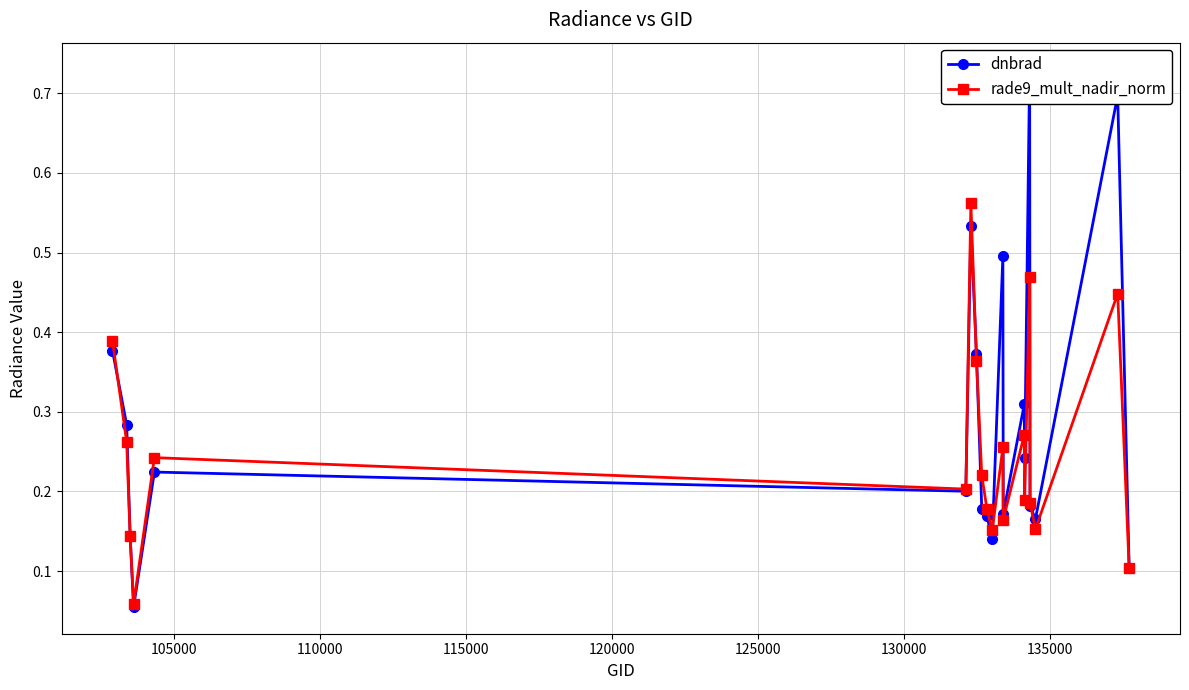

Reading left to right, transcribe all the data shown in this chart.

dnbrad: 0.4	0.3	0.1	0.1	0.2	0.2	0.5	0.4	0.2	0.2	0.1	0.5	0.2	0.3	0.2	0.7	0.2	0.2	0.7	0.1
rade9_mult_nadir_norm: 0.4	0.3	0.1	0.1	0.2	0.2	0.6	0.4	0.2	0.2	0.2	0.3	0.2	0.3	0.2	0.5	0.2	0.2	0.4	0.1